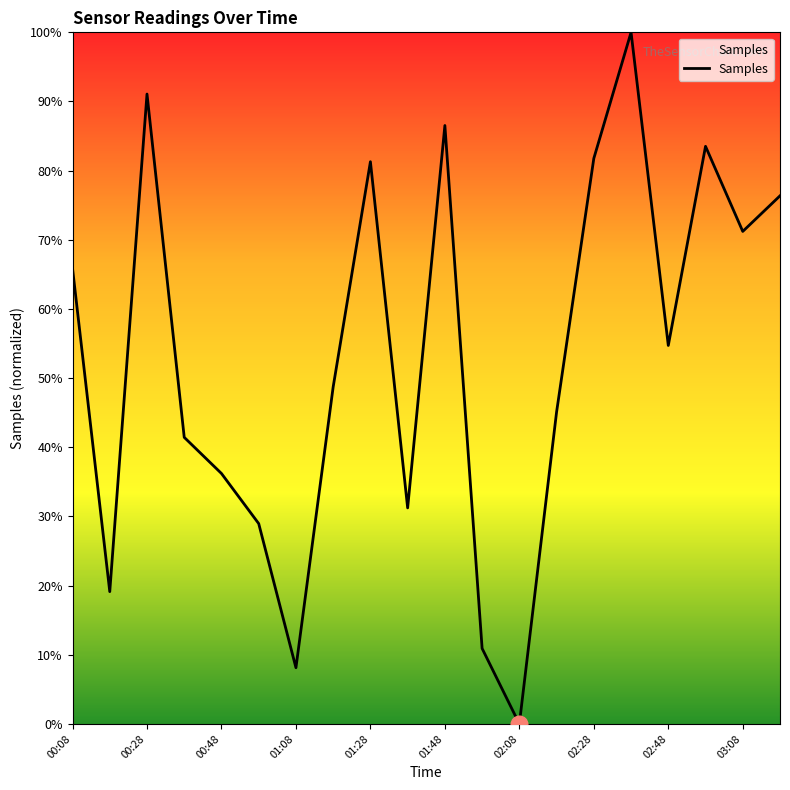

At which label is the value closest to 0?

02:08